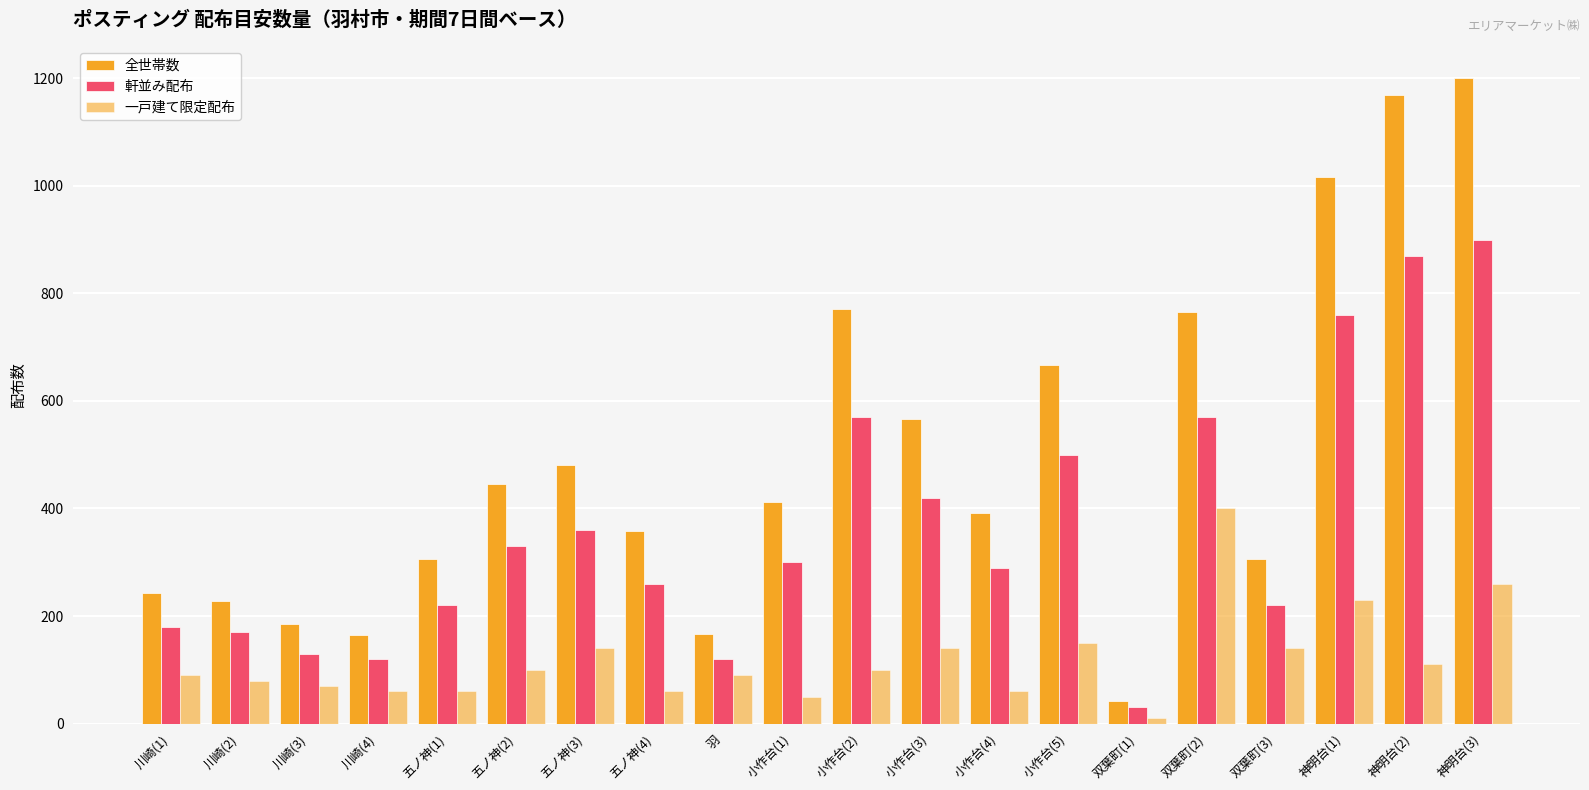

Does the chart contain stacked bars?

No